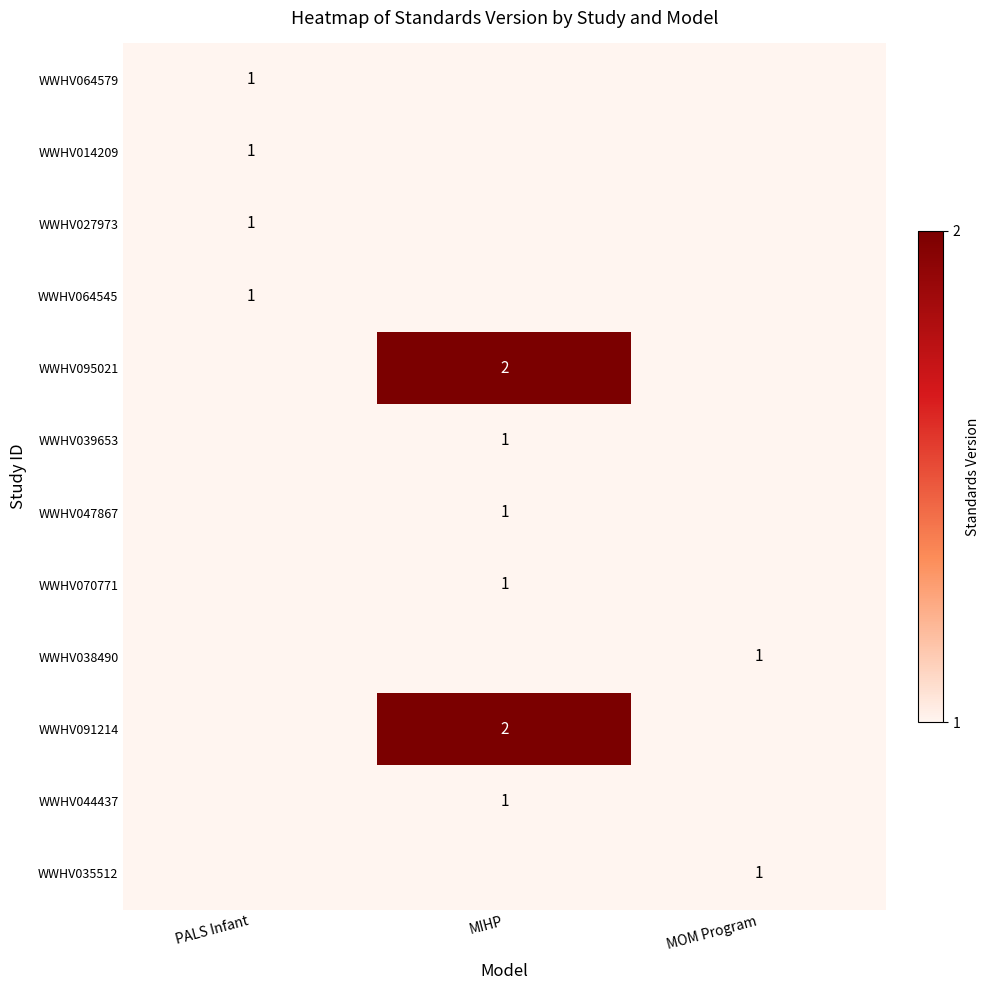

Which category has the lowest value across all series?

PALS Infant